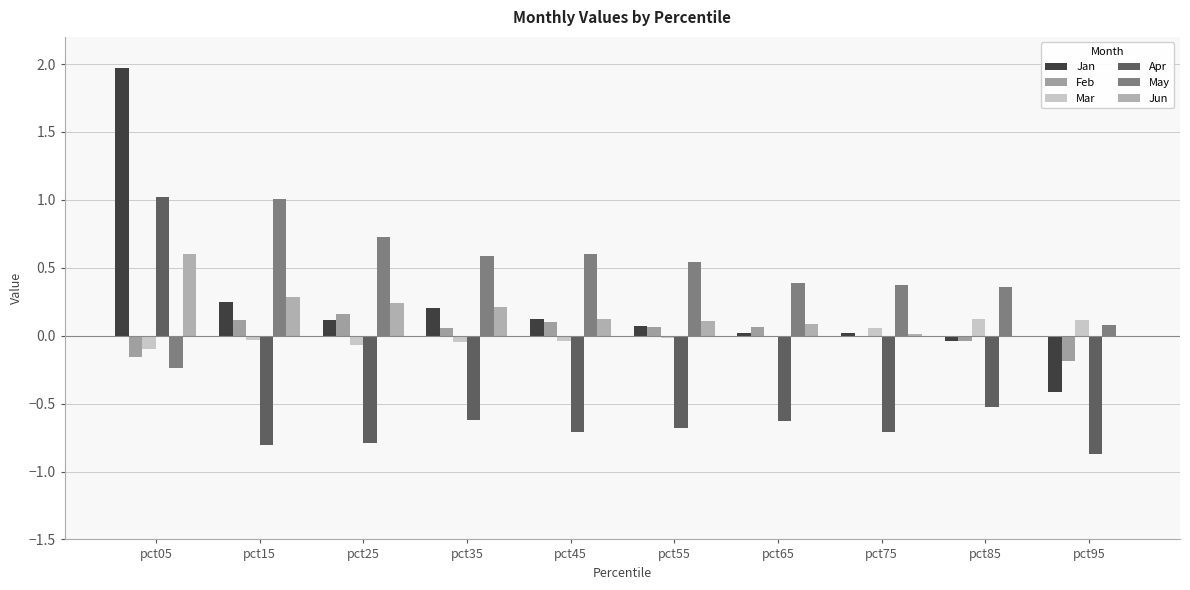

Which category has the highest value in the Jun series?

pct05